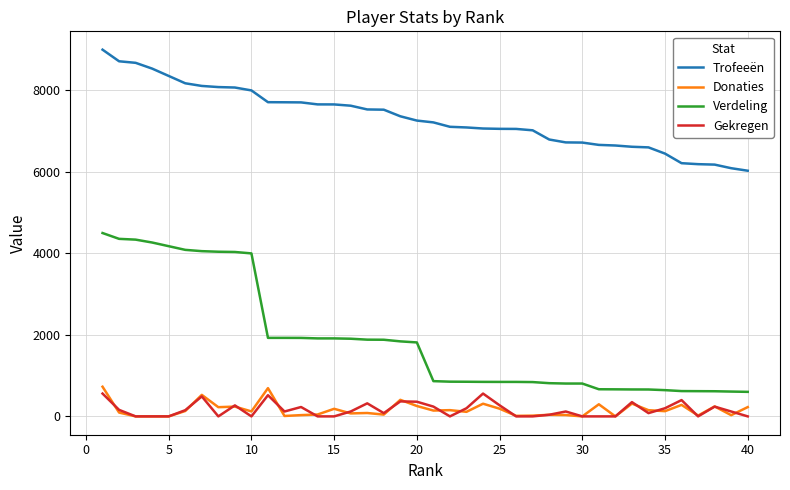

What are all the series names shown in the legend?

Trofeeën, Donaties, Verdeling, Gekregen